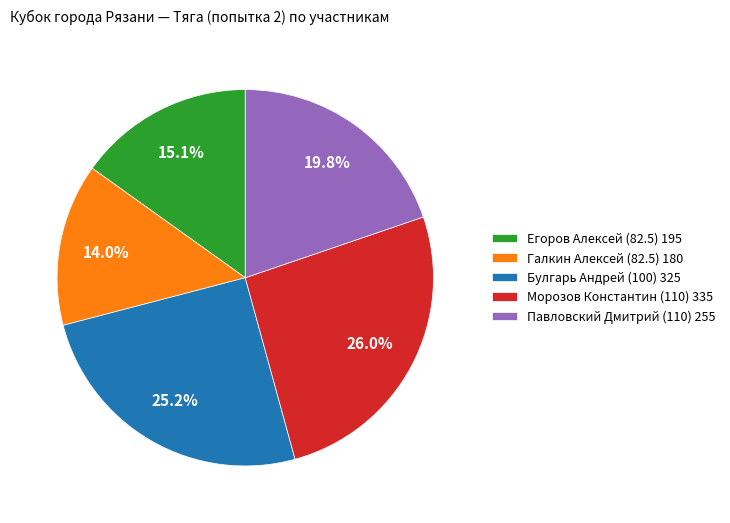

Do Павловский Дмитрий (110) and Егоров Алексей (82.5) together represent more than half of the pie?

No